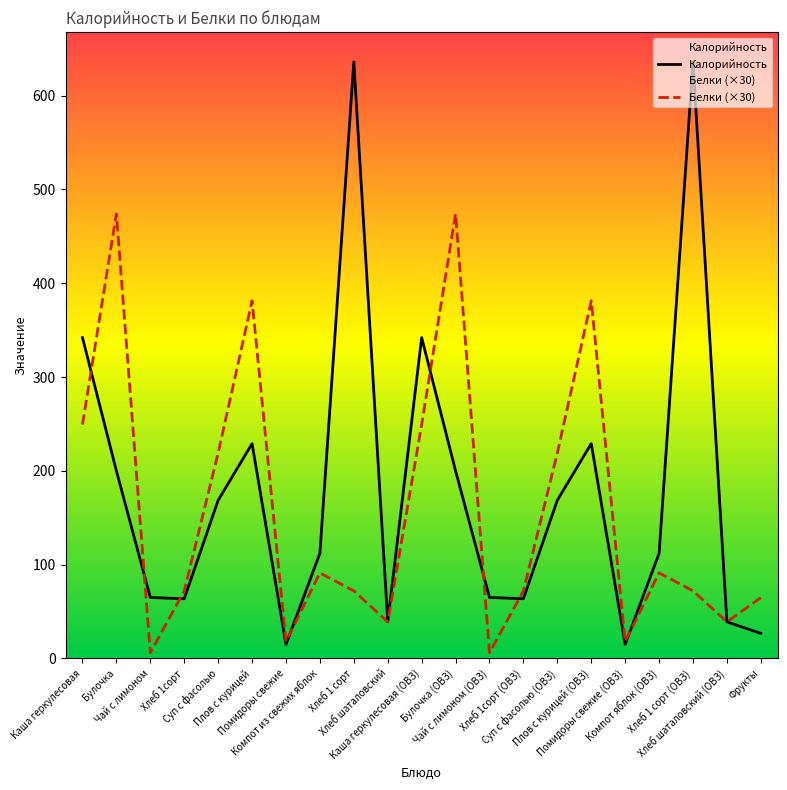

What are all the series names shown in the legend?

Калорийность, Белки (×30)